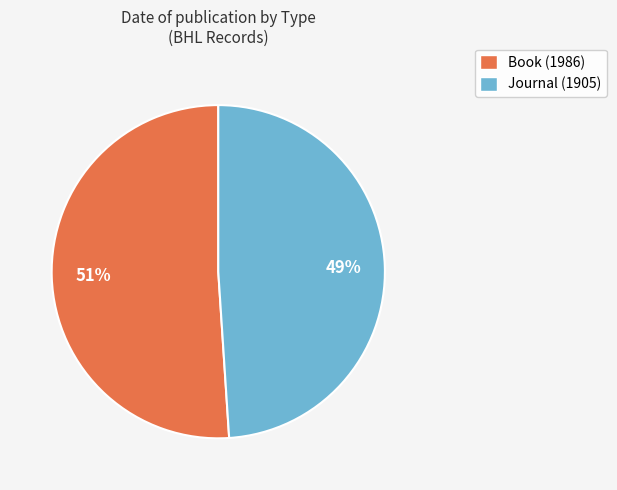

Is it true that Journal (1905) is 58% of the pie?

False